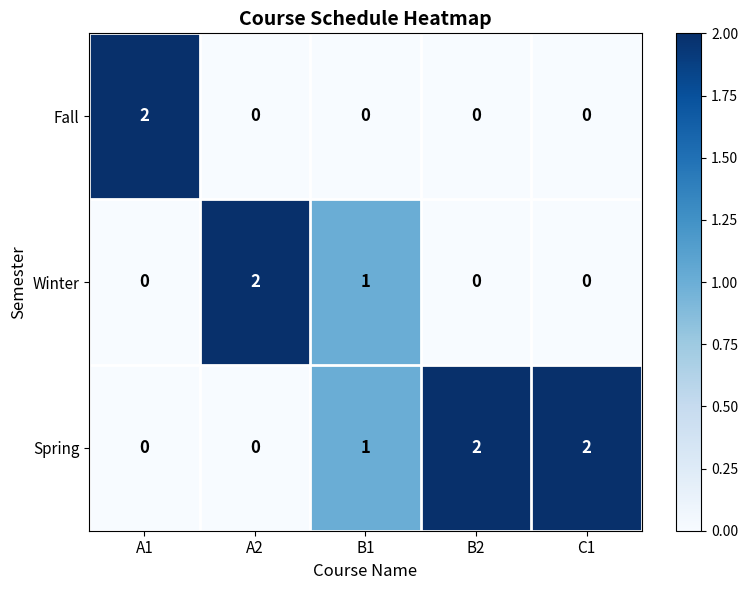

Is it true that Spring equals 2 at C1?

True